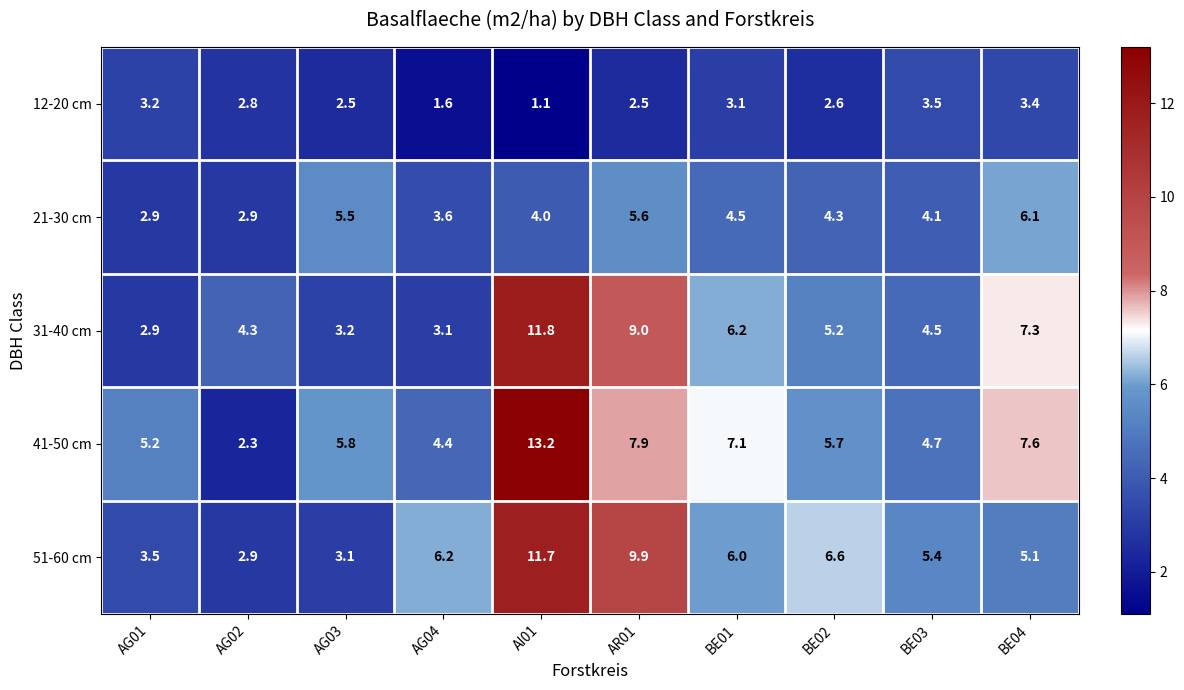

List the labels in order of 41-50 cm value, largest first.

AI01, AR01, BE04, BE01, AG03, BE02, AG01, BE03, AG04, AG02